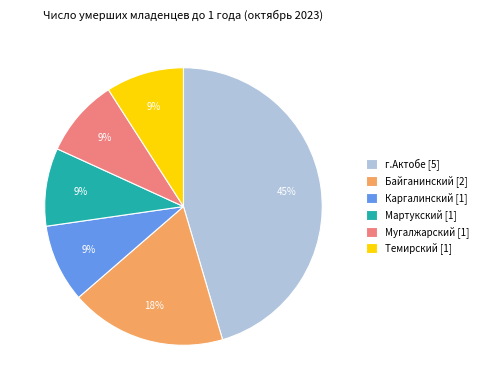

Do Мартукский [1] and Мугалжарский [1] together represent more than half of the pie?

No